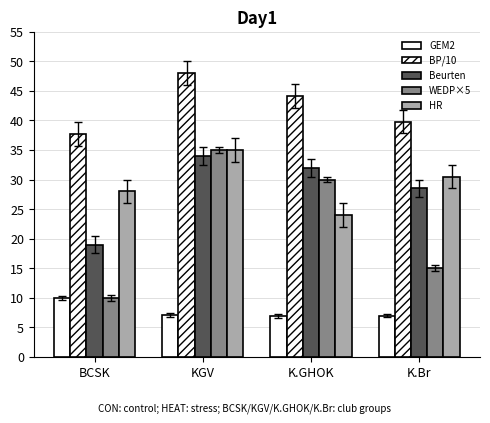

What is the label of the 3rd bar from the right?

KGV